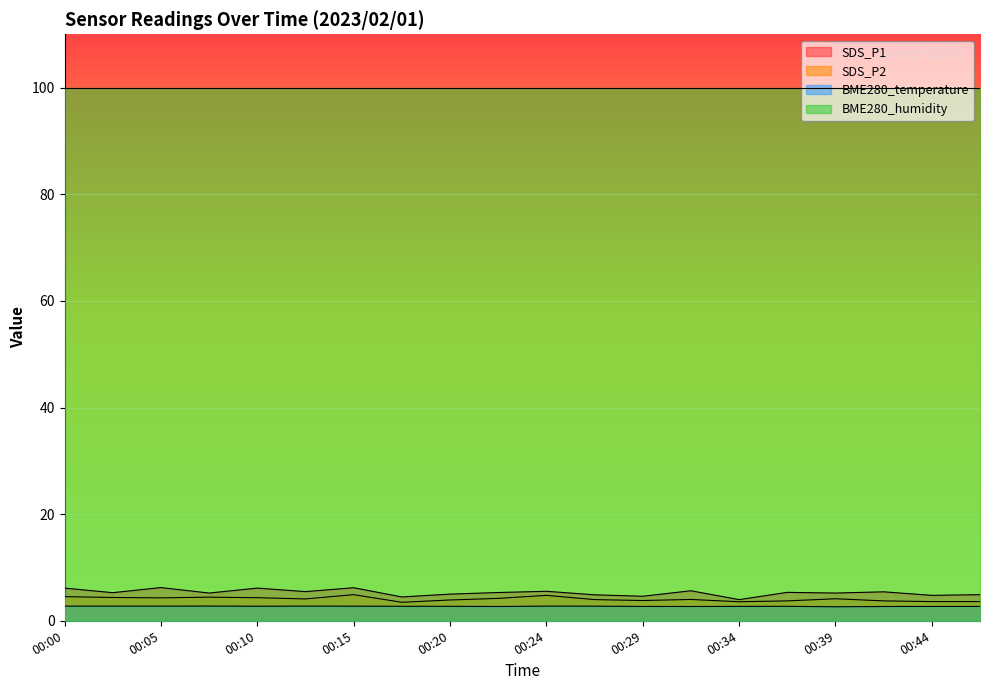

What is the greatest value displayed?

100.0